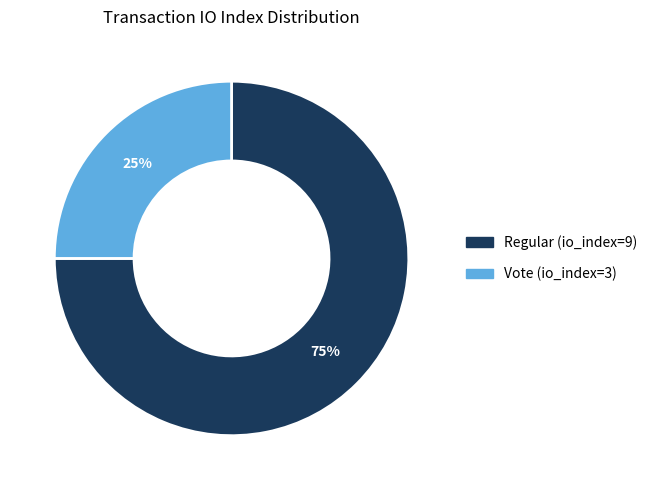

Rank the categories by value from highest to lowest.

Regular (io_index=9), Vote (io_index=3)